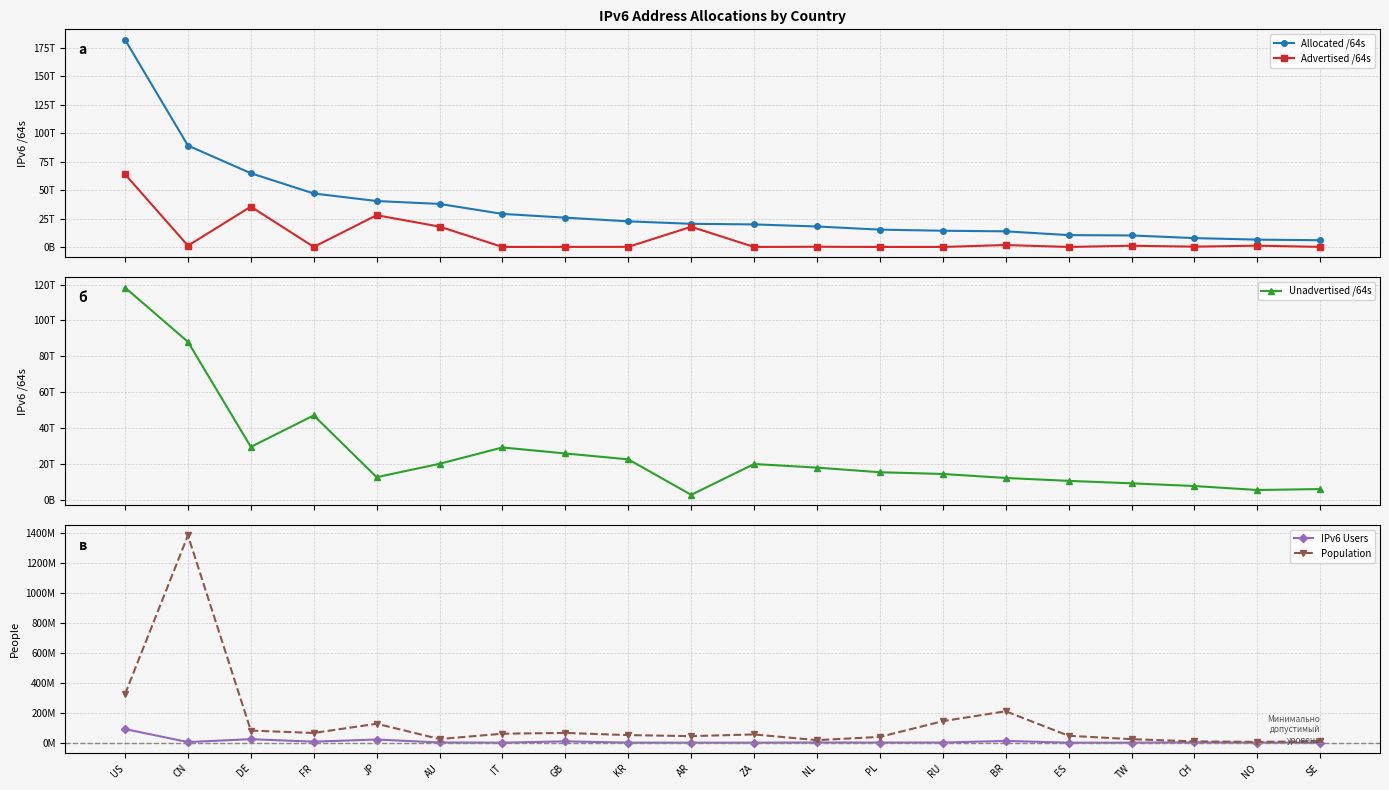

What is the smallest value displayed?

8080